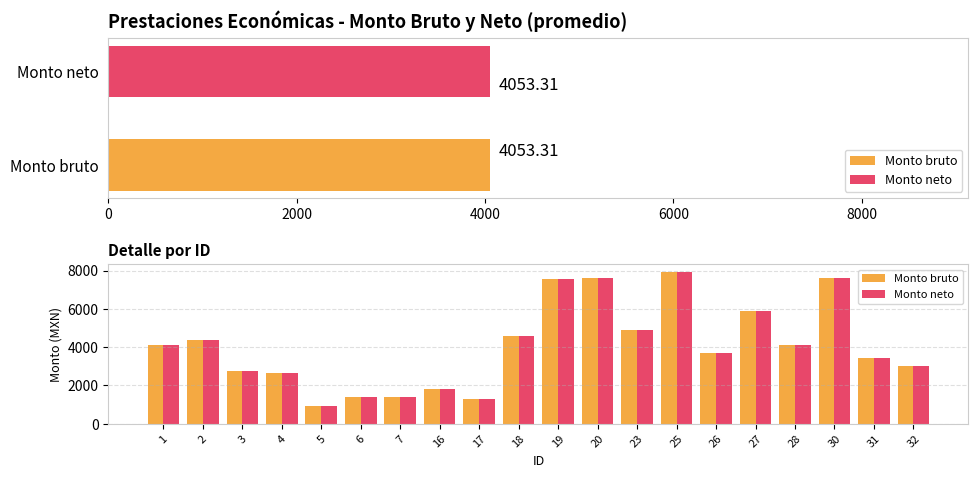

Are the bars grouped side by side (vs. stacked)?

Yes